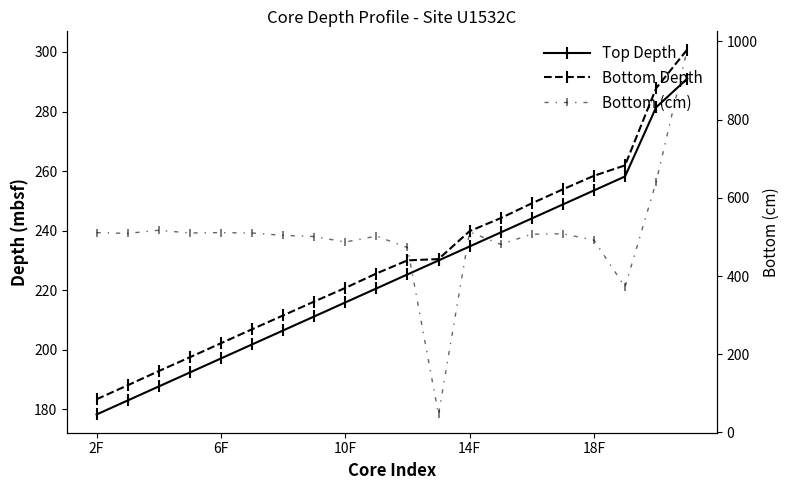

The Bottom (cm) series shows 487.0 at 10F. True or false?

True